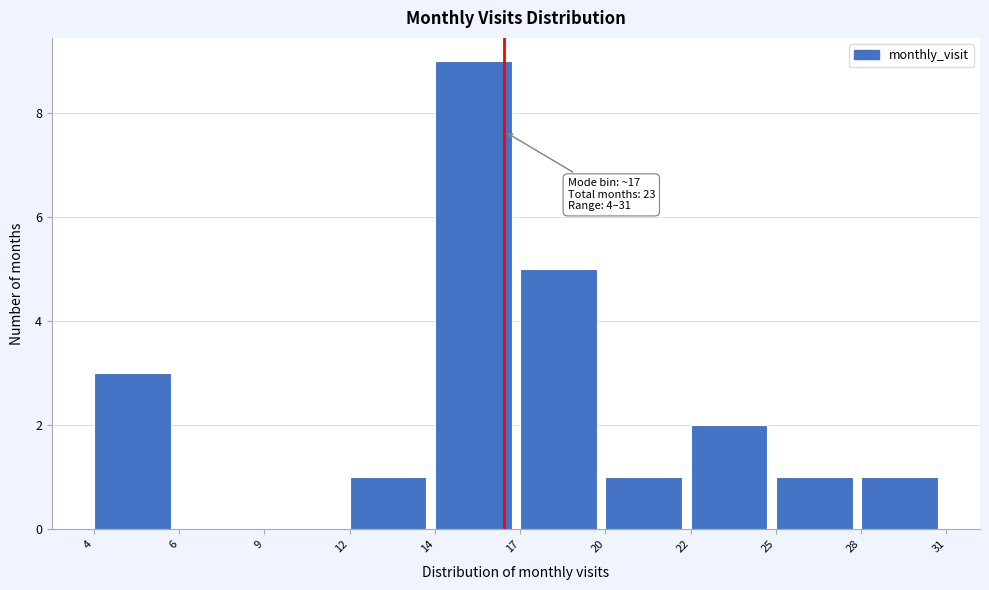

Reading left to right, extract all data points from this chart.

4=3	6=0	9=0	12=1	14=9	17=5	20=1	22=2	25=1	28=1